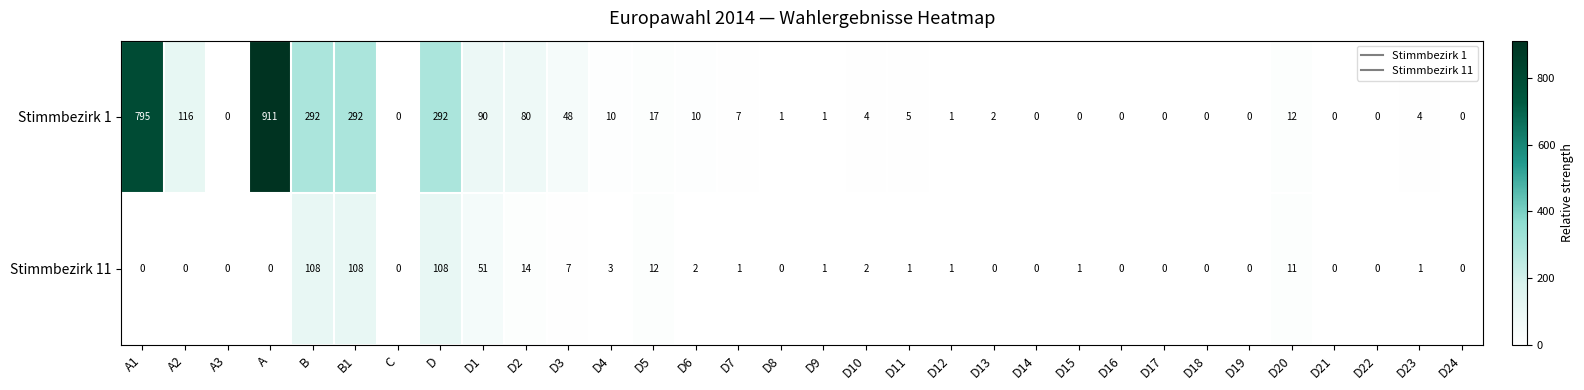

What is the highest value of the Stimmbezirk 11 series?

108